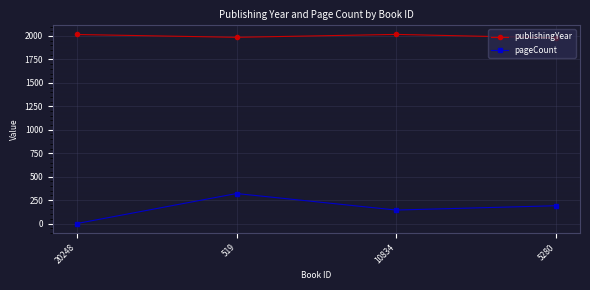

What position from the right is 519?

3